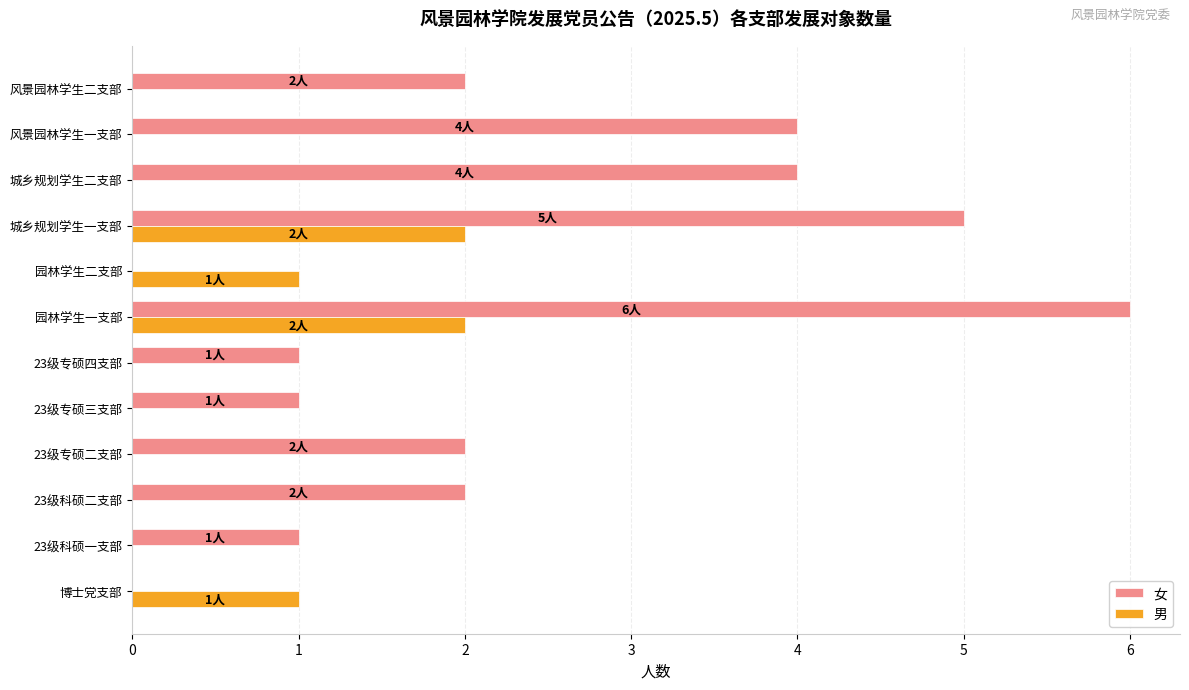

Is it true that 男 equals 0 at 风景园林学生二支部?

True